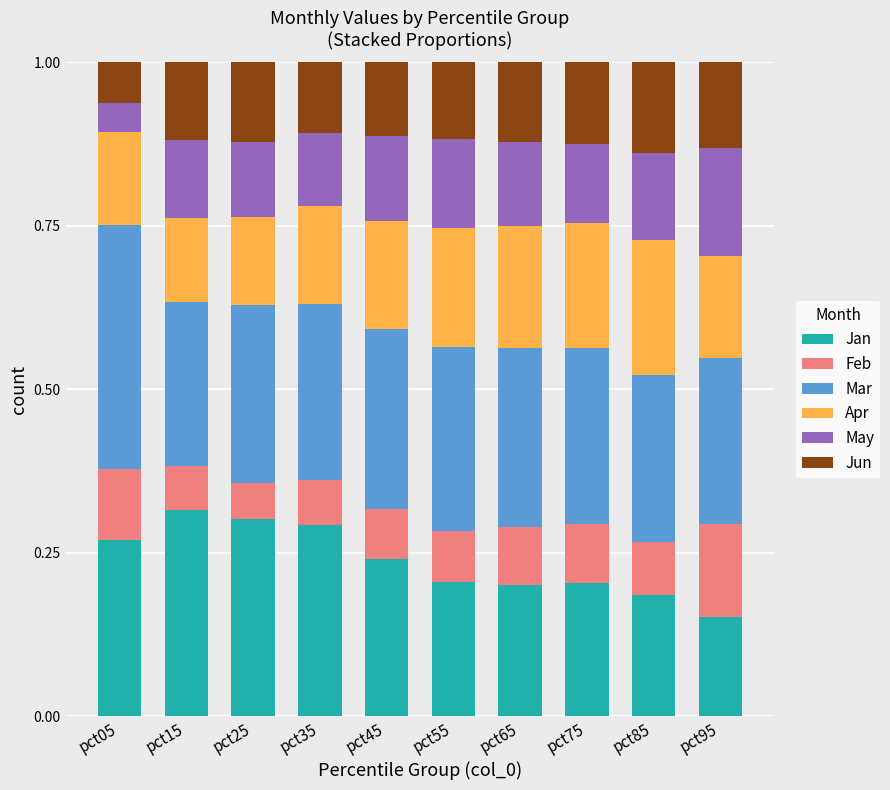

Is it true that Jan equals 0.3 at pct75?

False